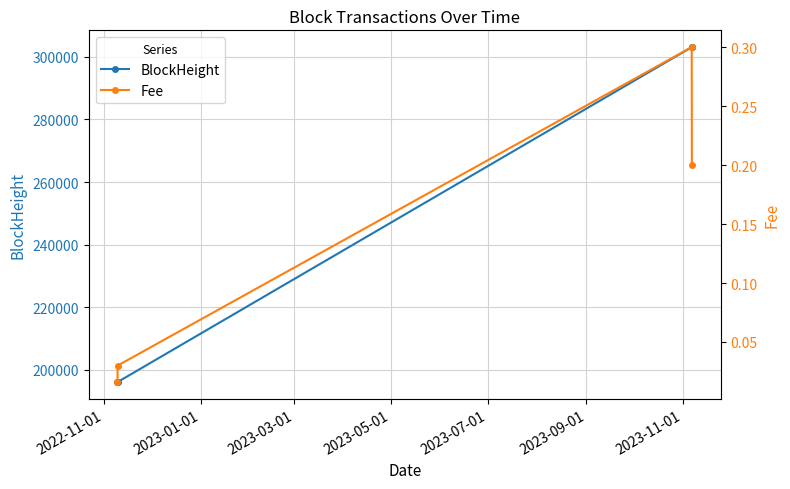

What are all the series names shown in the legend?

BlockHeight, Fee